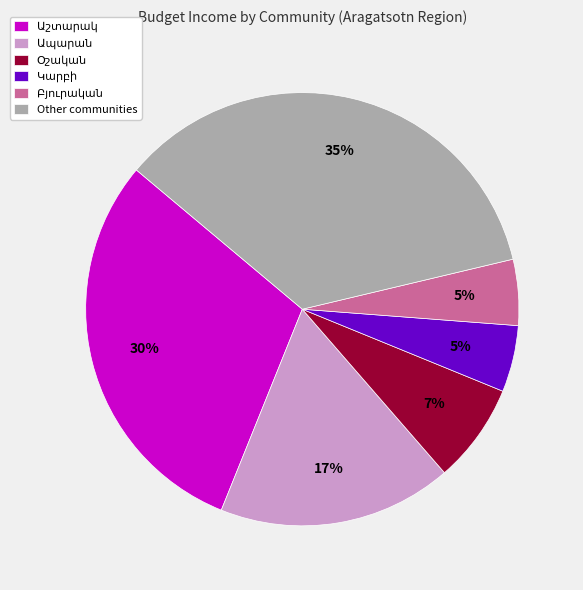

What is the largest slice in the pie chart?

Other communities